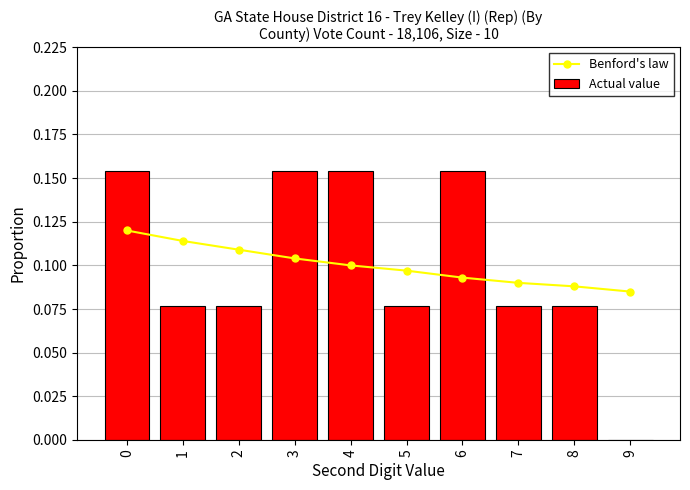

What value does the Benford's law series have at 2?

0.1